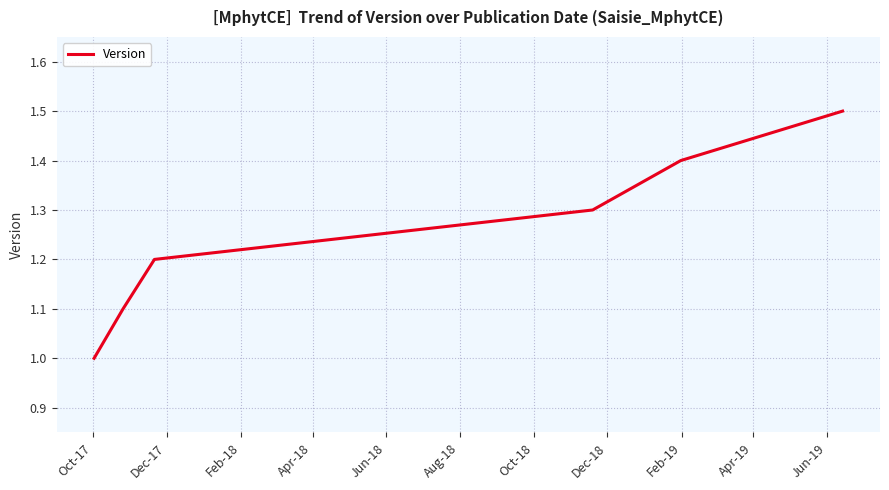

True or false: there are more than 1 points higher than both neighbors.

False